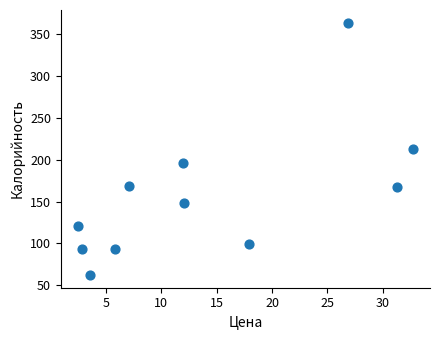

What is the range of Y values (max minus min)?

302.0